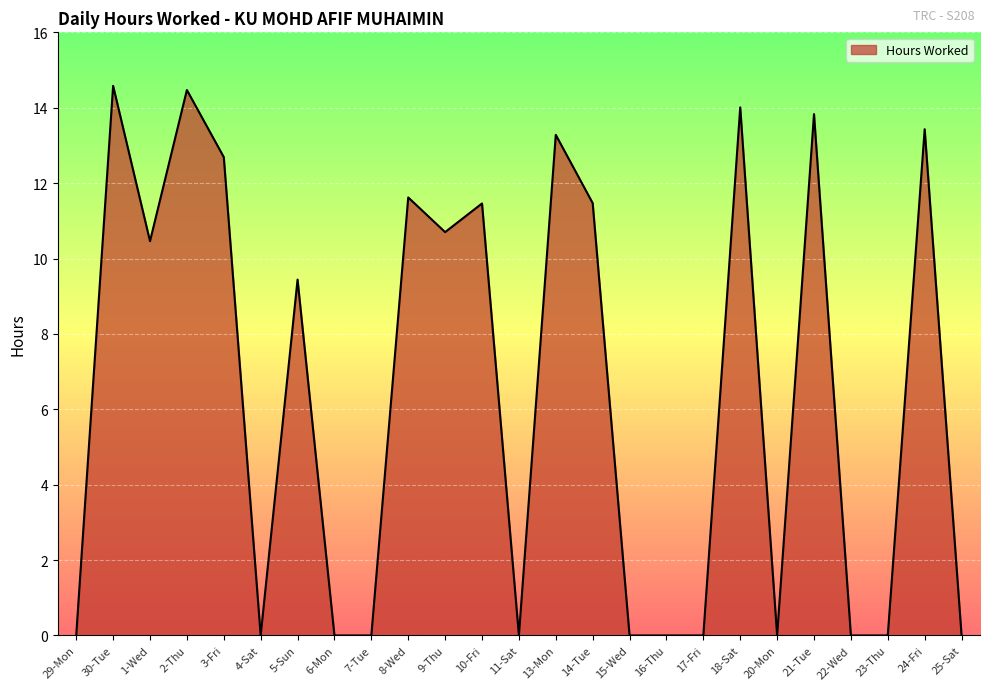

At which label is the value closest to 7?

5-Sun